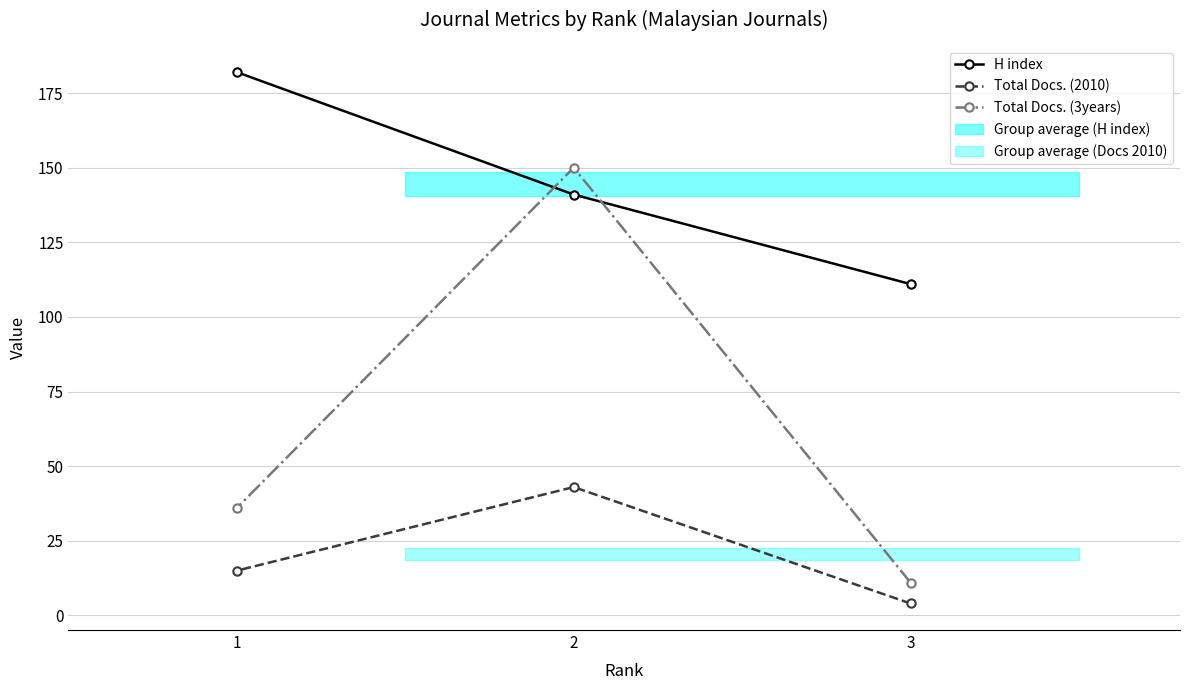

At which label does Total Docs. (2010) reach its minimum?

3